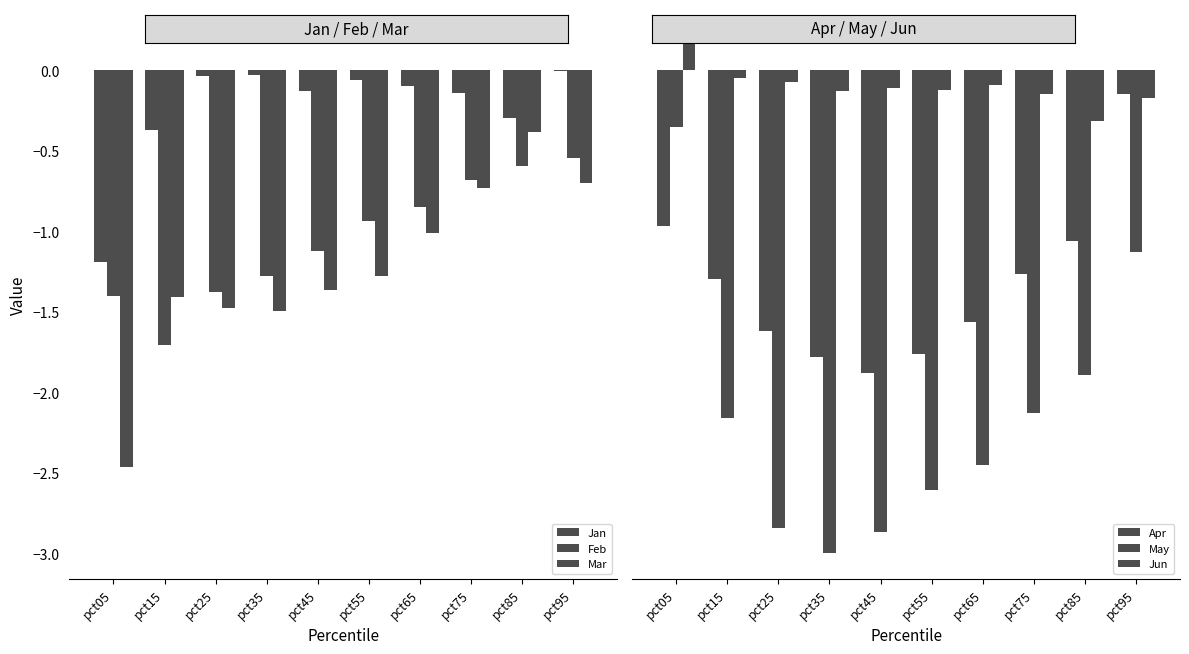

What is the difference between the second highest and second lowest values in the Mar series?

0.8